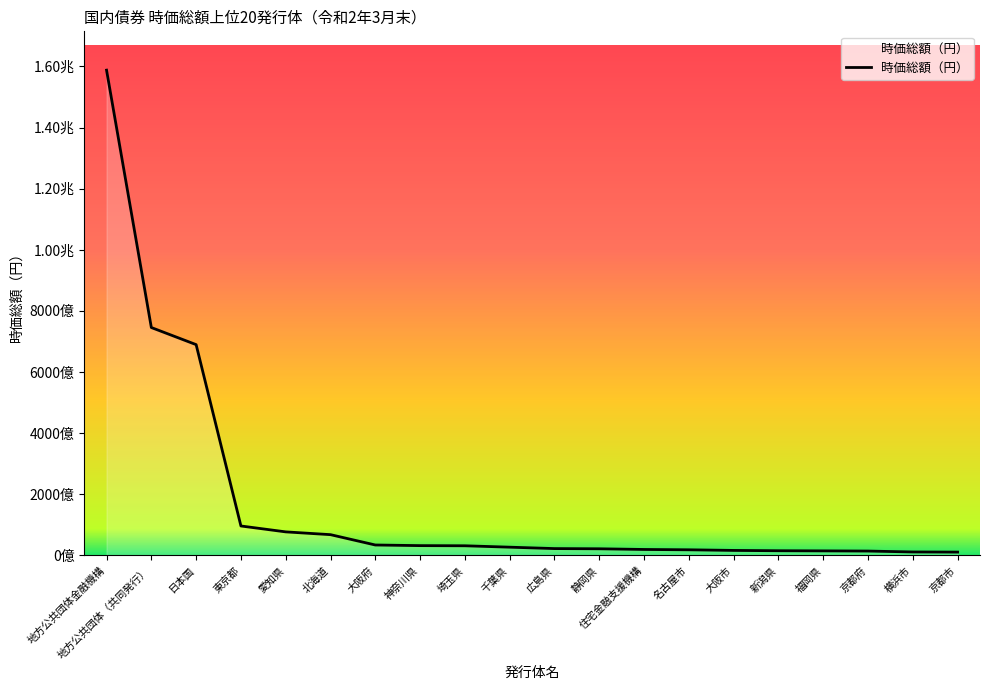

What position from the left is 地方公共団体金融機構?

1